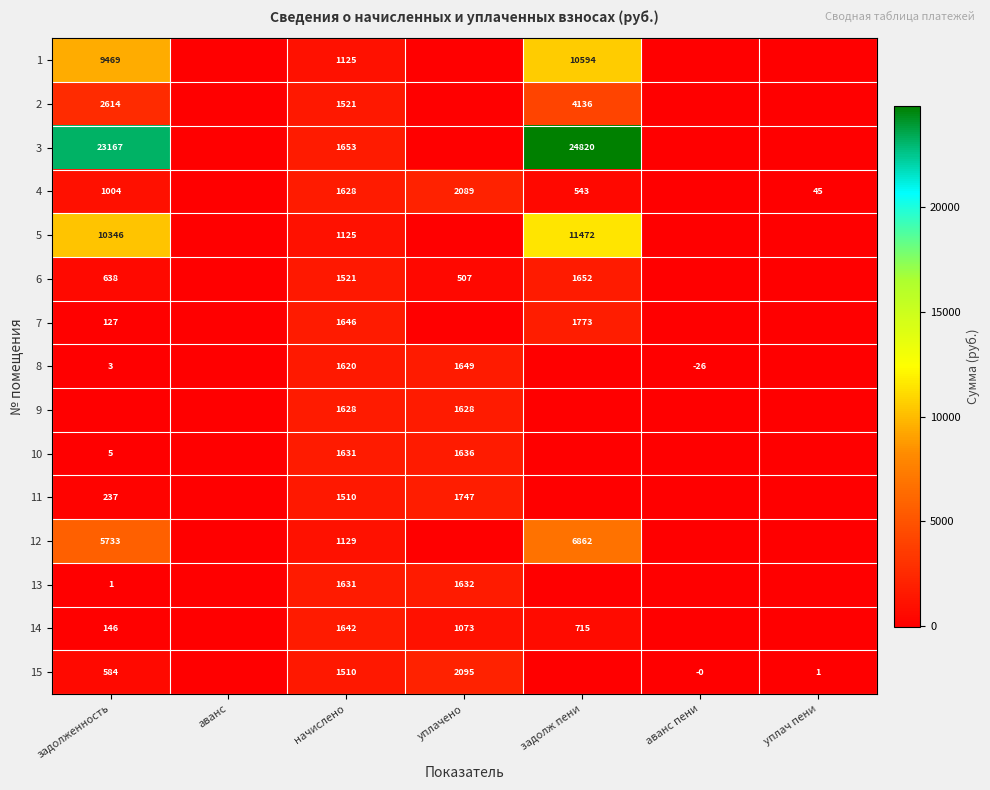

True or false: 14 has a value of 1180 at задолж пени.

False